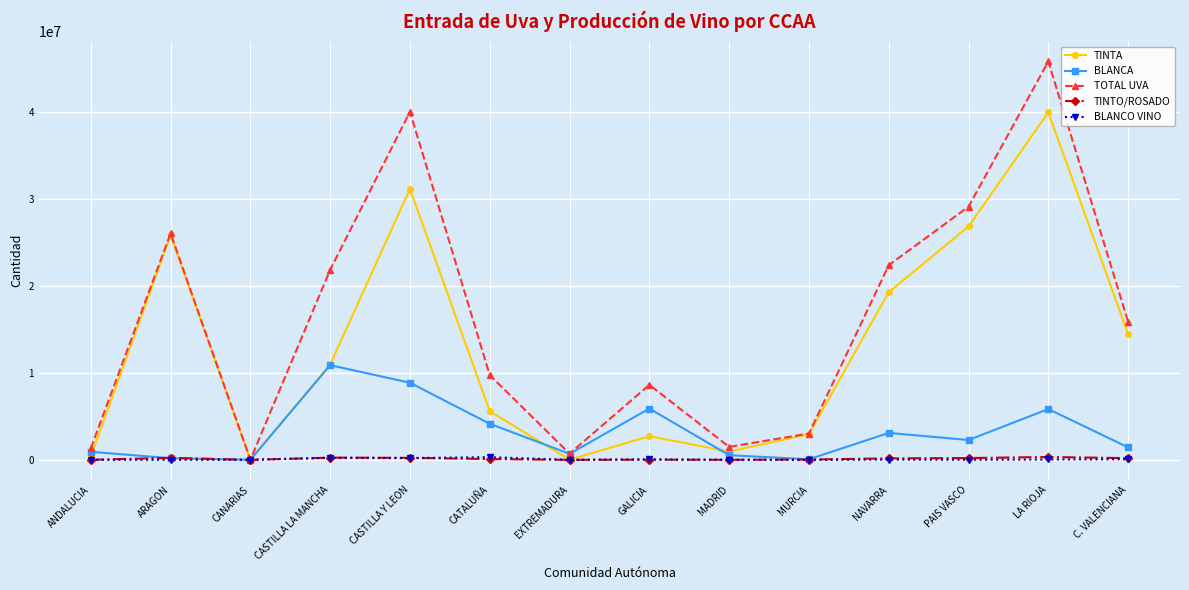

What is the total value across all series at CATALUÑA?

19876061